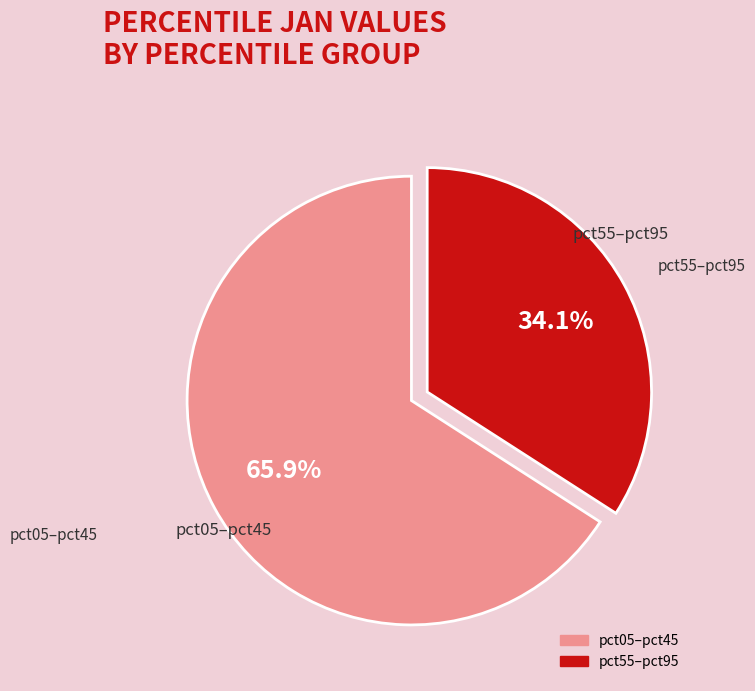

Is there any slice that represents more than half of the pie?

Yes